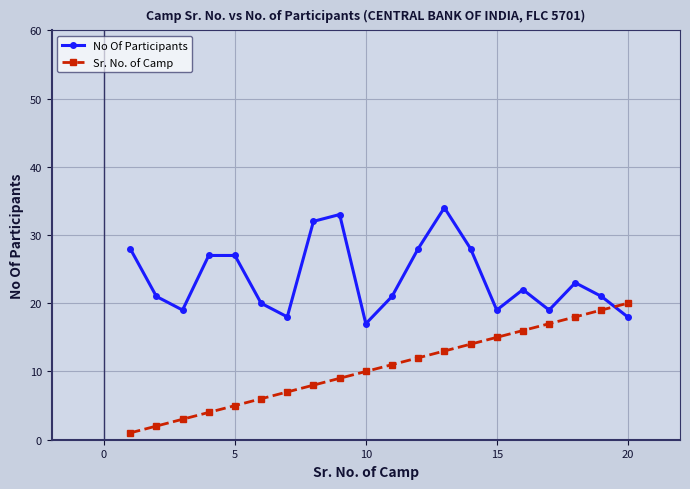

True or false: No Of Participants and Sr. No. of Camp cross at least once.

True